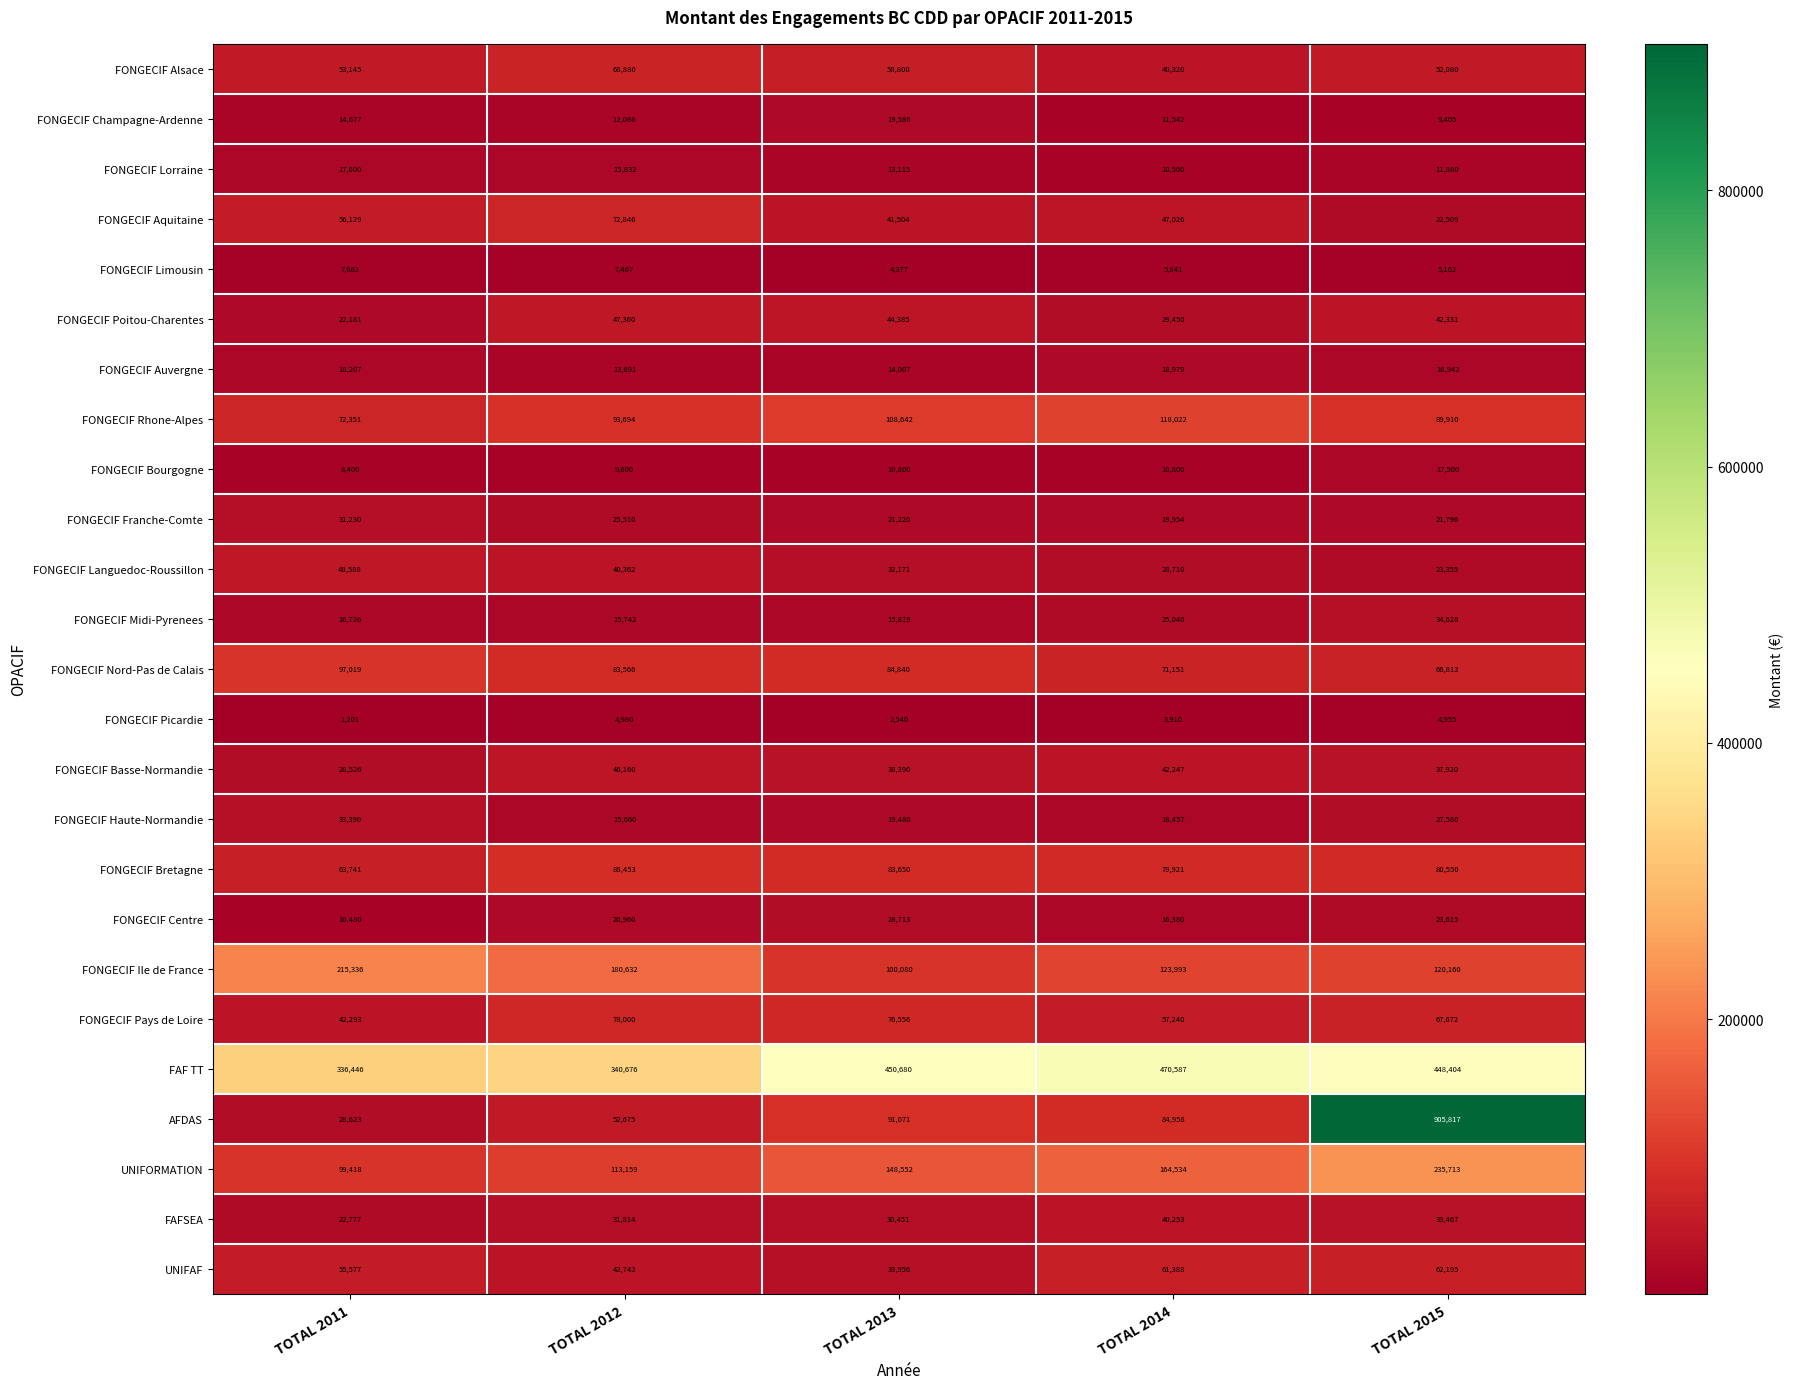

What is the minimum value shown in the chart?

1201